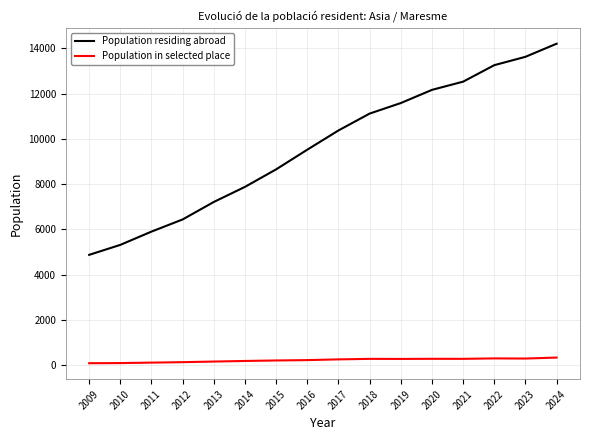

True or false: Population residing abroad and Population in selected place intersect in this chart.

False